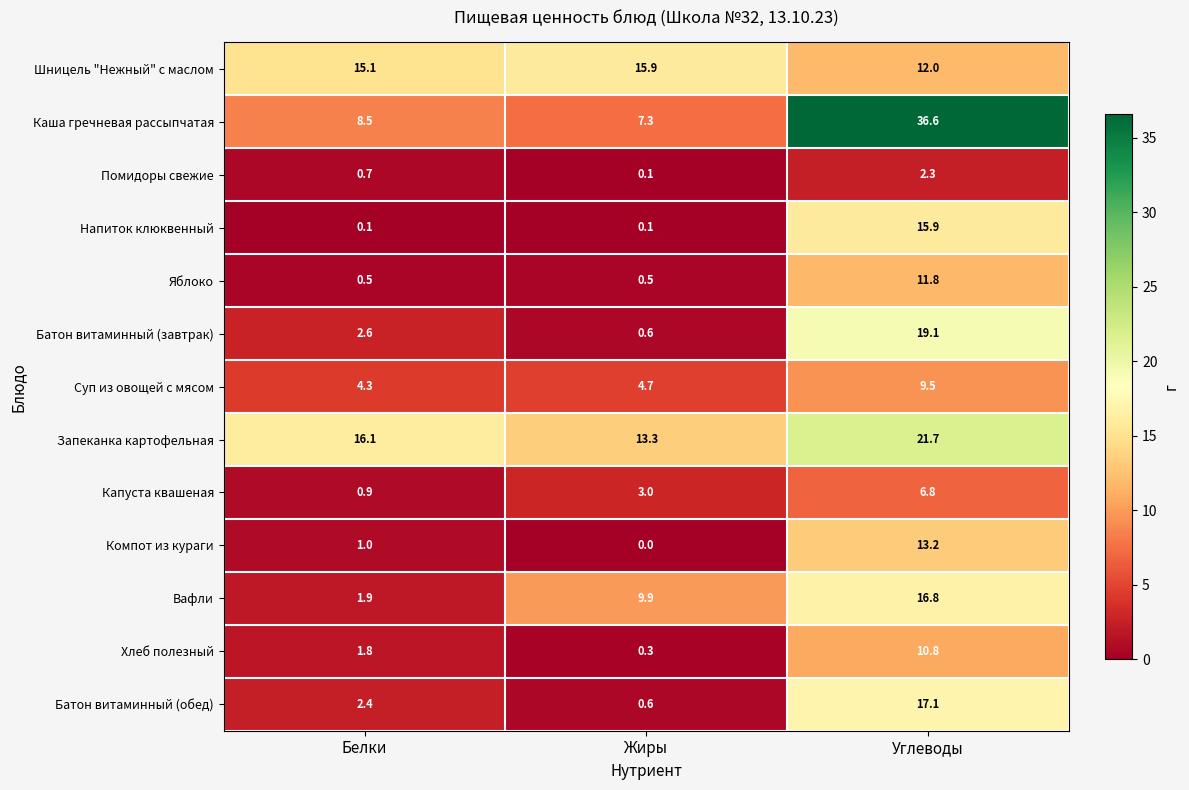

At which label does Помидоры свежие reach its peak?

Углеводы